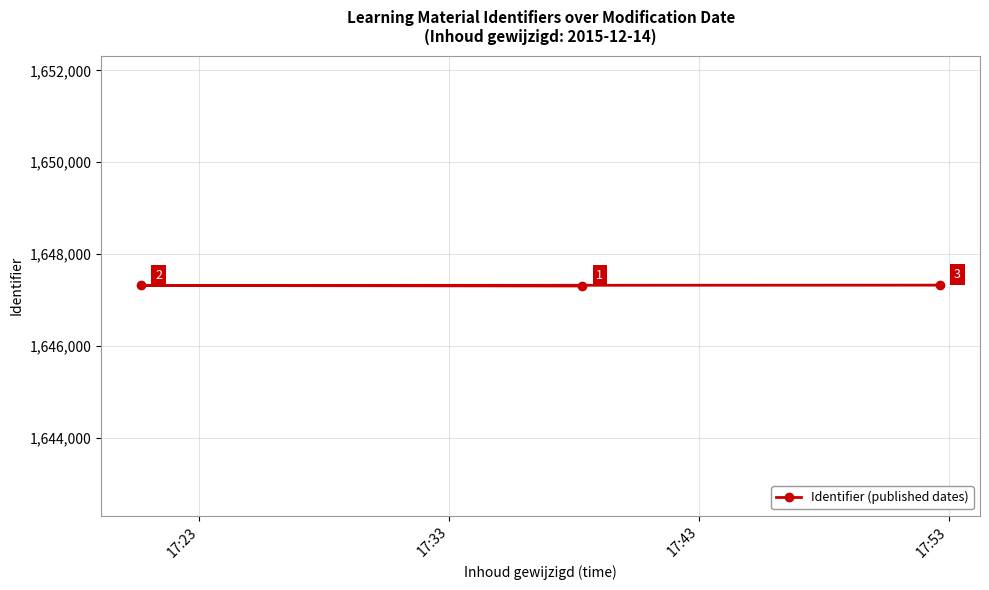

What is the maximum value shown in the chart?

1647321